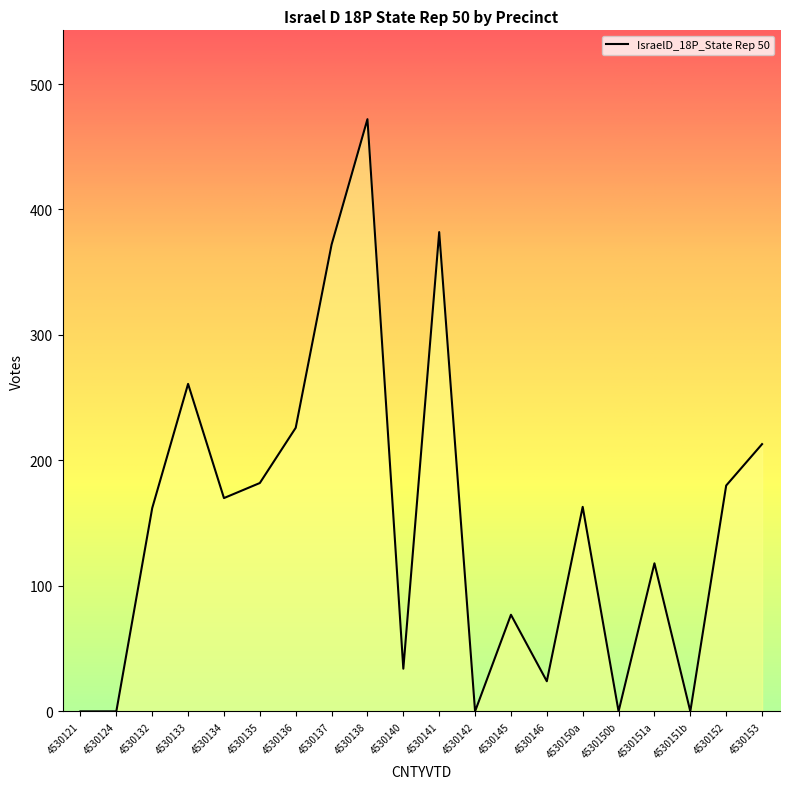

What position from the left is 4530146?

14